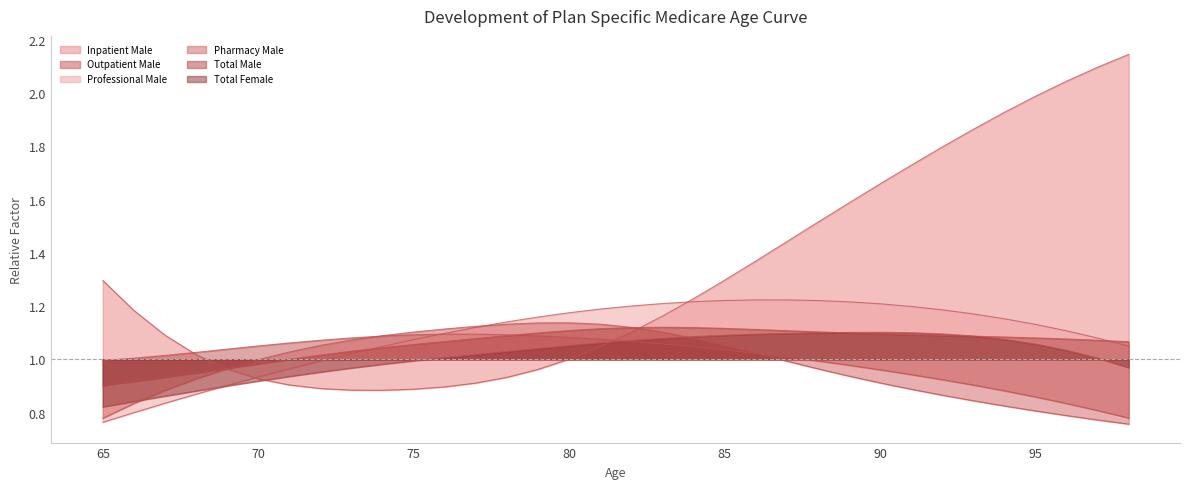

What is the value of the Outpatient Male point at the 3rd from the left?

1.0